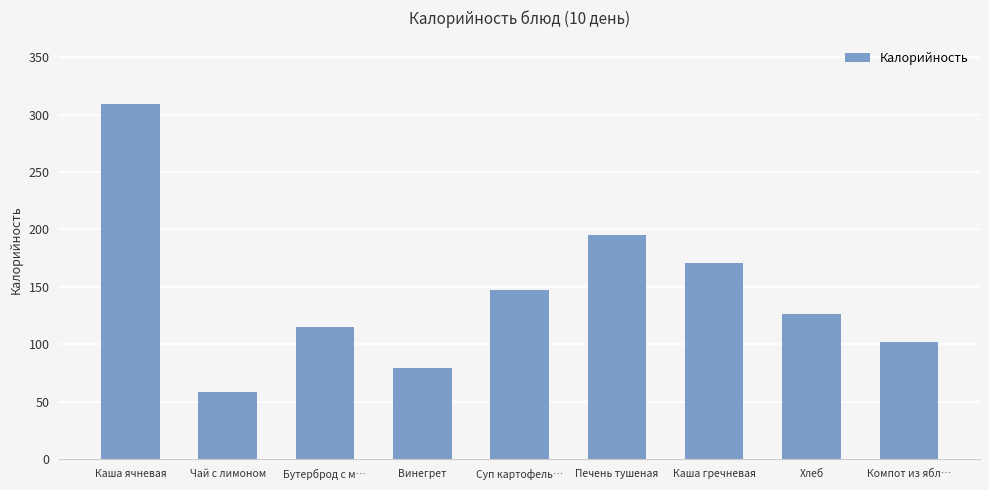

Is it true that the value at Суп картофель… is 206?

False